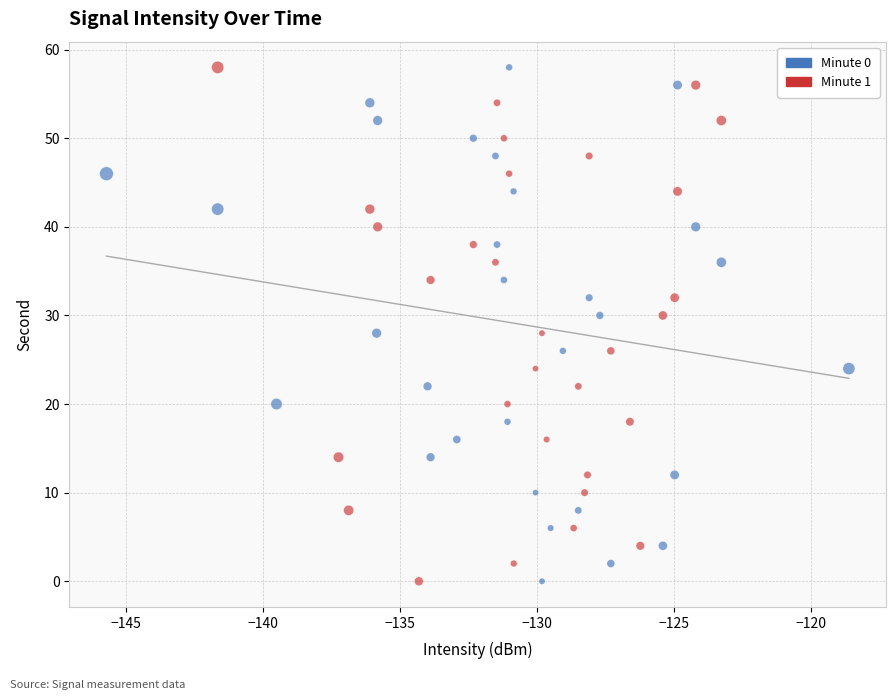

What are all the series names shown in the legend?

Minute 0, Minute 1